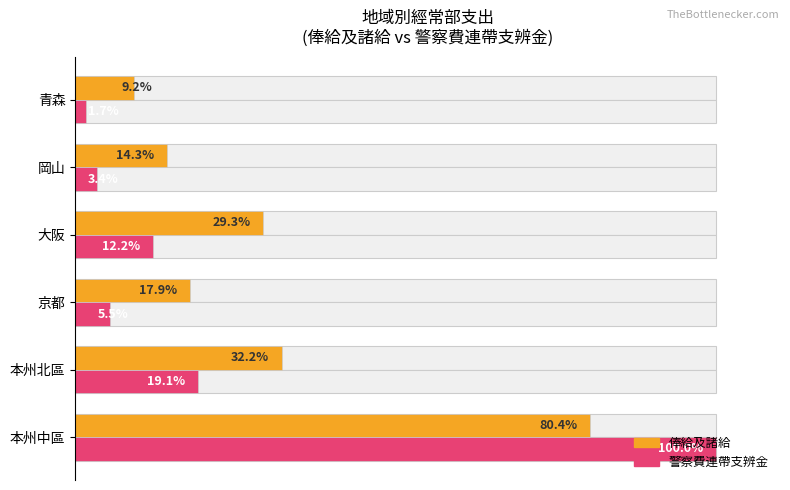

What is the greatest value displayed?

100.0